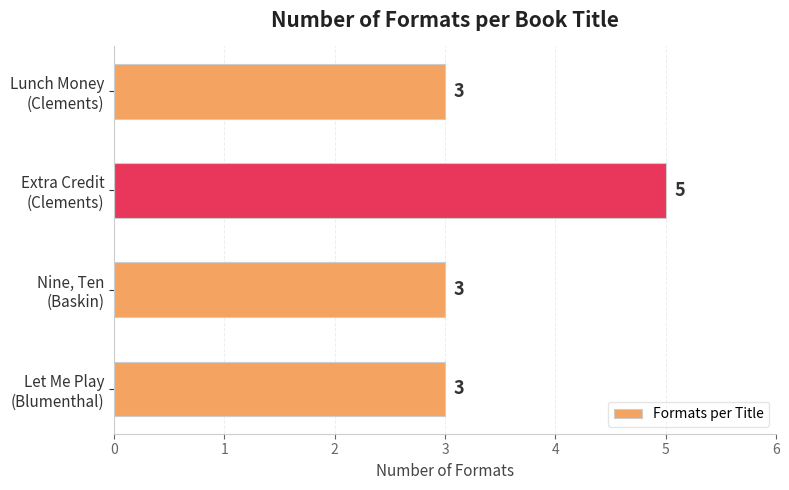

Reading bottom to top, transcribe all the data shown in this chart.

3	3	5	3